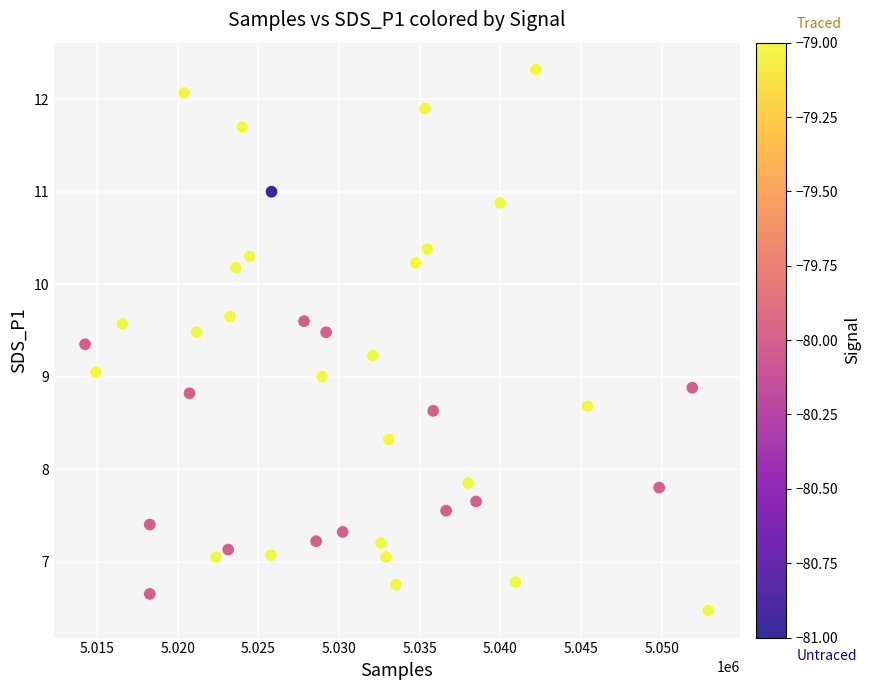

What is the range of X values (max minus min)?

38650.0